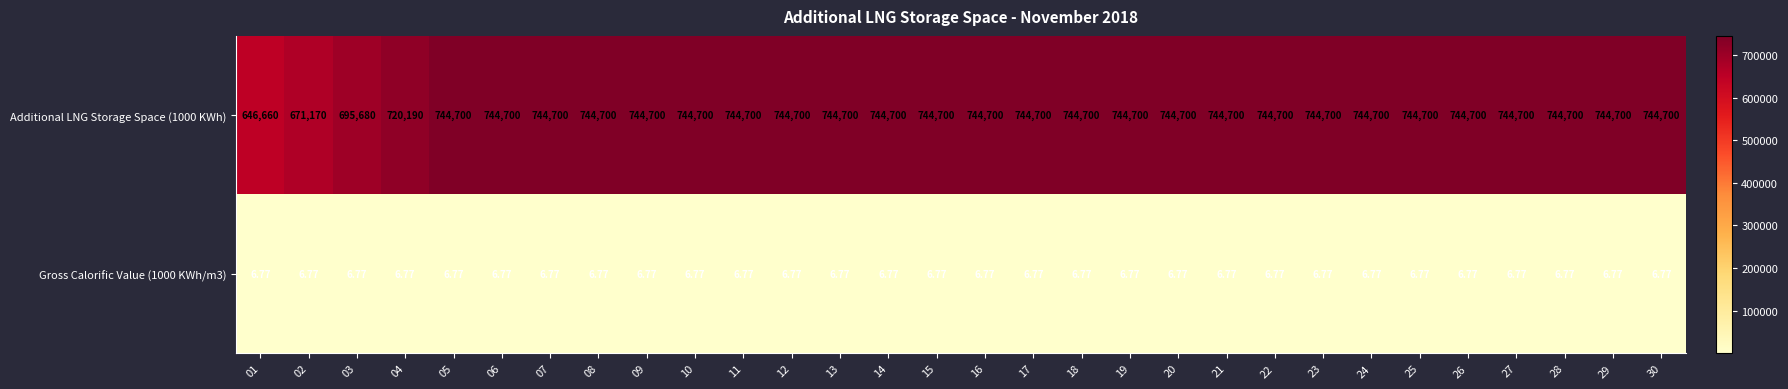

Rank the series at 11 from lowest to highest value.

Gross Calorific Value (1000 KWh/m3), Additional LNG Storage Space (1000 KWh)